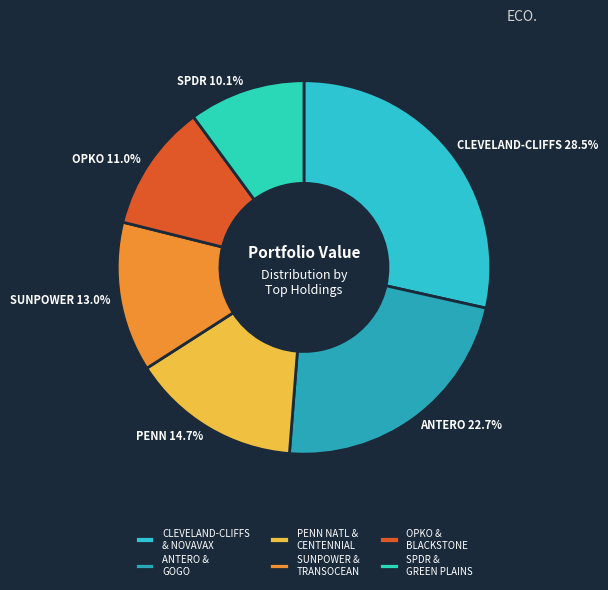

How many slices are in this pie chart?

6